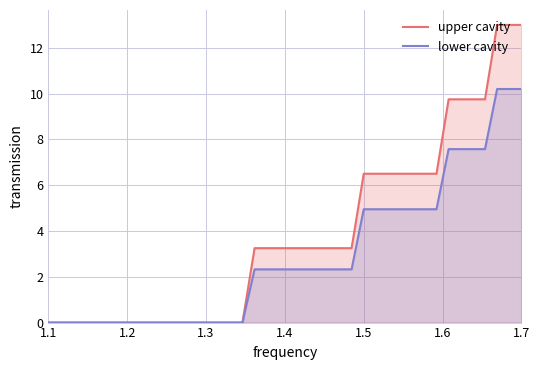

Which series has the largest total across all categories?

upper cavity